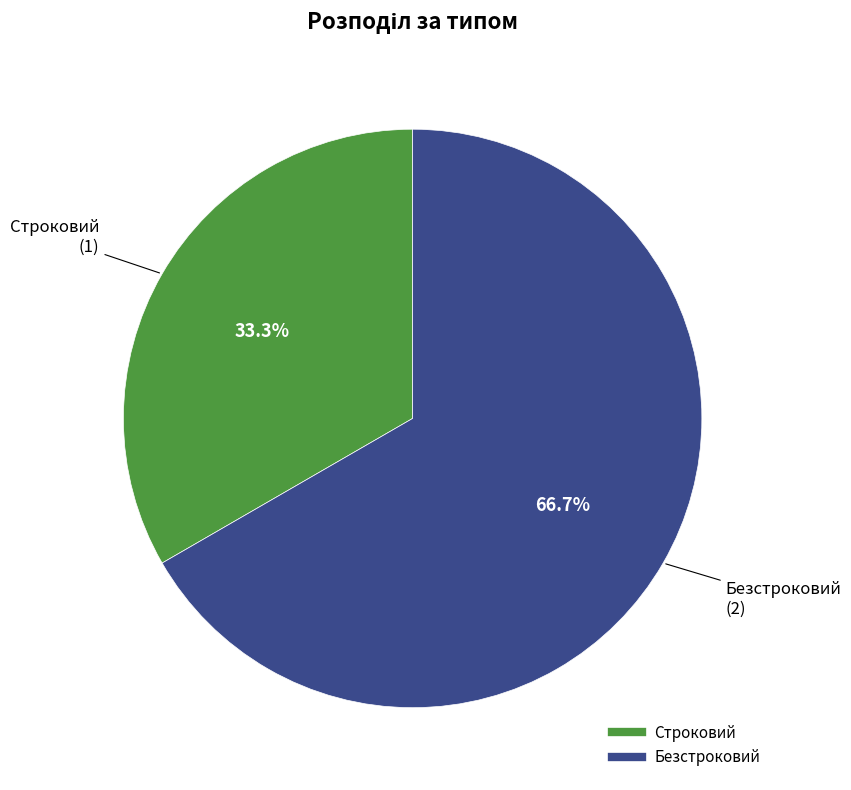

Which slice is the largest?

Безстроковий